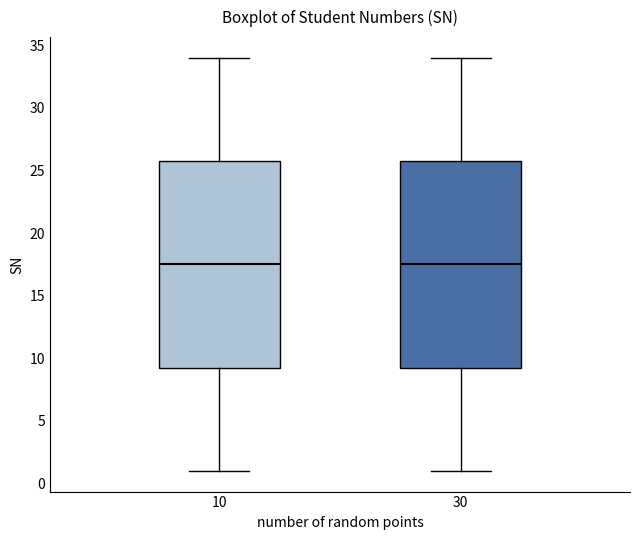

Reading left to right, read every box against the y-axis: the position of its median line, the range the box covers, and the ends of its whiskers. The values are not printed on the chart, so give them approximately, as read against the axis.

10: median 17.5, box 9.5 to 26.0, whiskers 1.0 to 34.0
30: median 17.5, box 9.5 to 26.0, whiskers 1.0 to 34.0